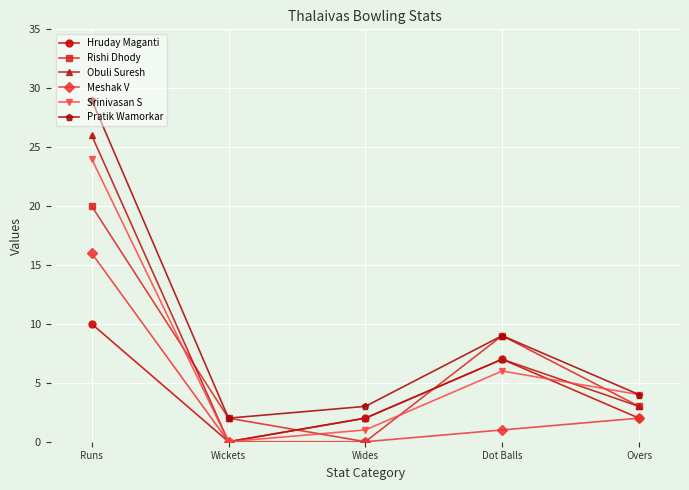

What is the spread (max minus min) of values at Wides?

3